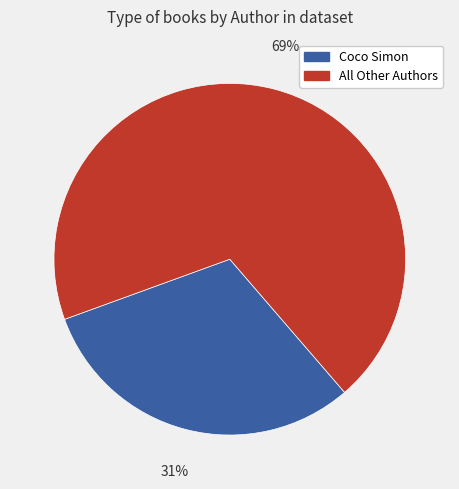

Does any single category account for the majority?

Yes